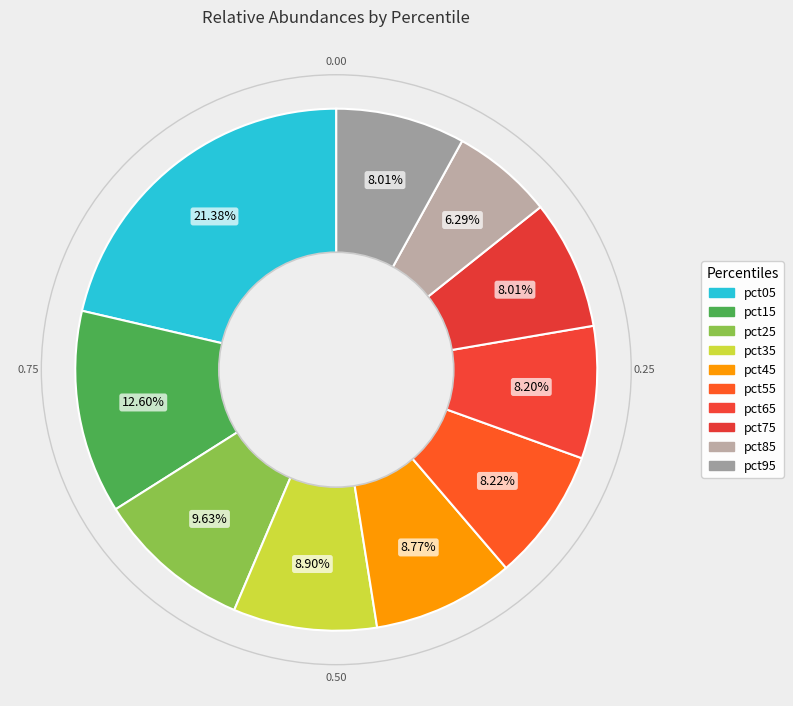

Count the number of slices in the pie.

10